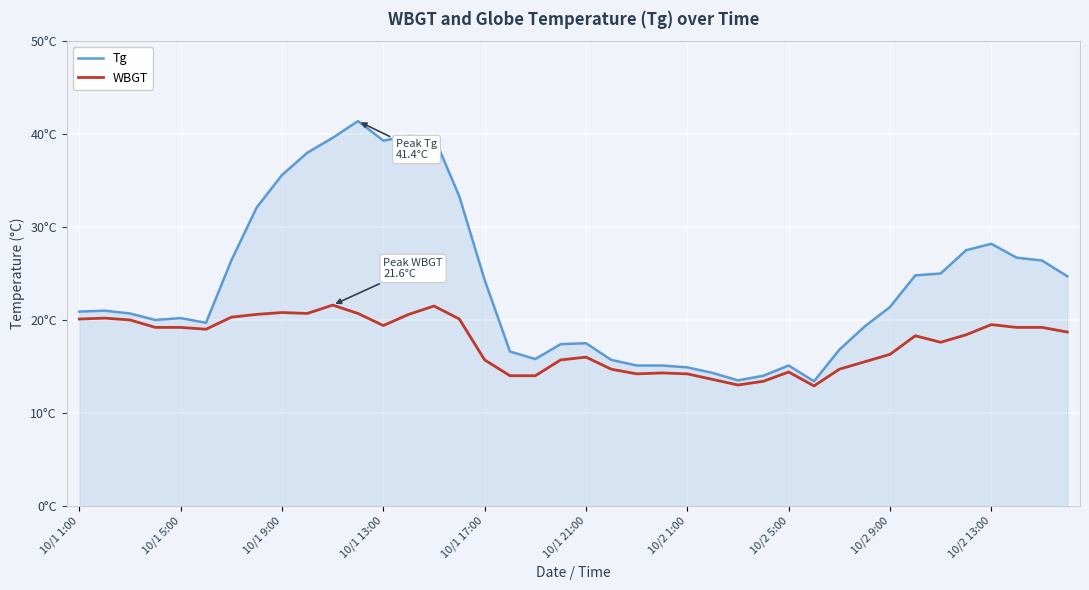

At which category is the sum across all series the highest?

11